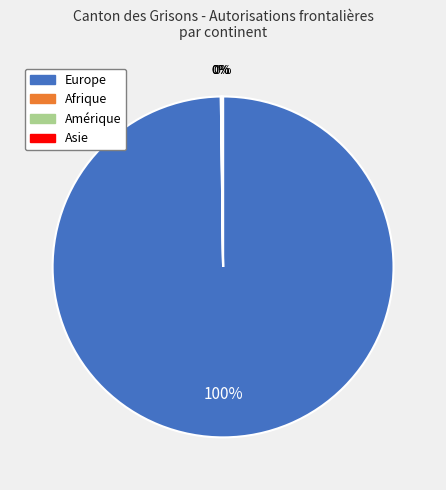

To the nearest percent, what is the average slice percentage?

25%